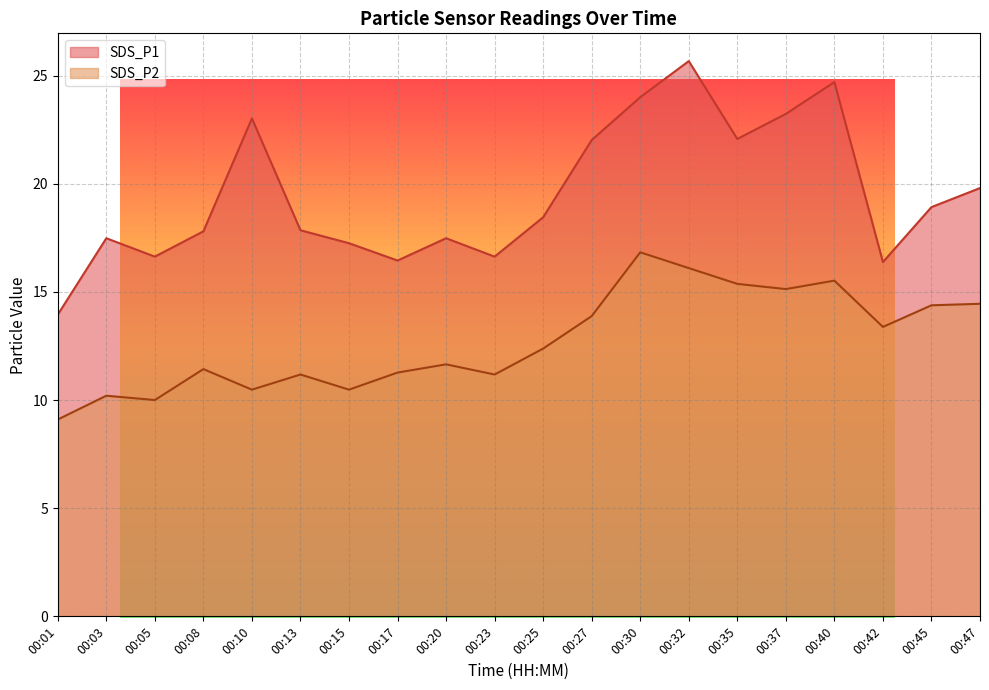

What are all the series names shown in the legend?

SDS_P1, SDS_P2